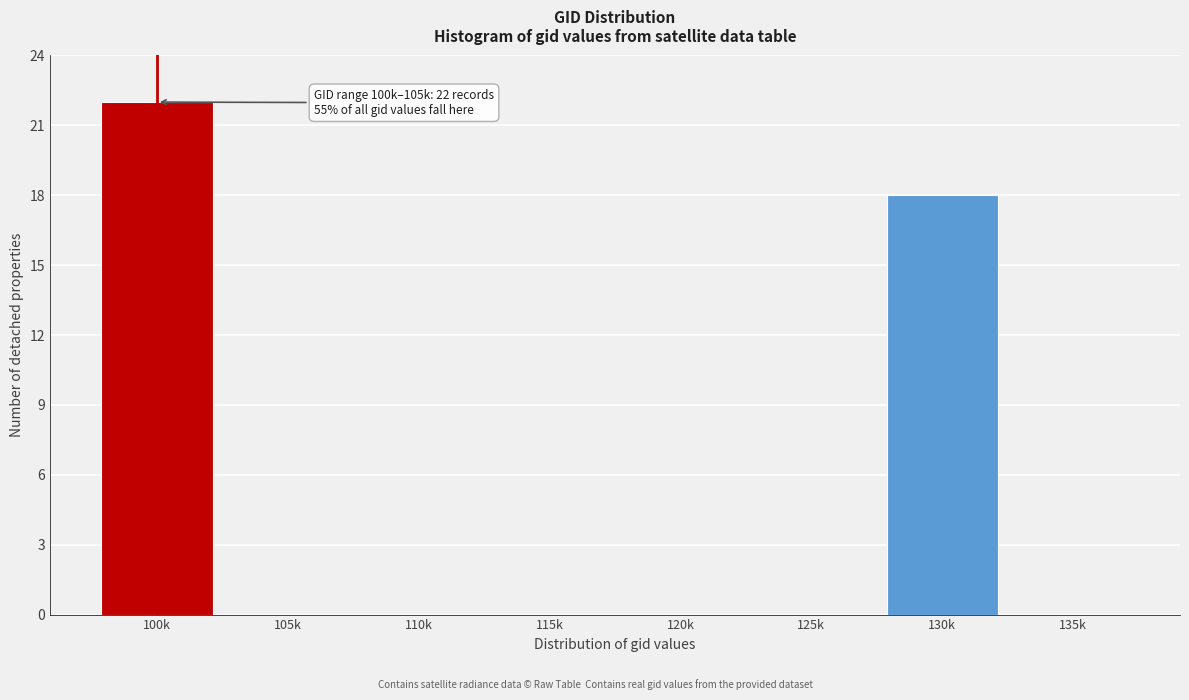

Reading right to left, what are all the values shown in this chart?

135k=0	130k=18	125k=0	120k=0	115k=0	110k=0	105k=0	100k=22